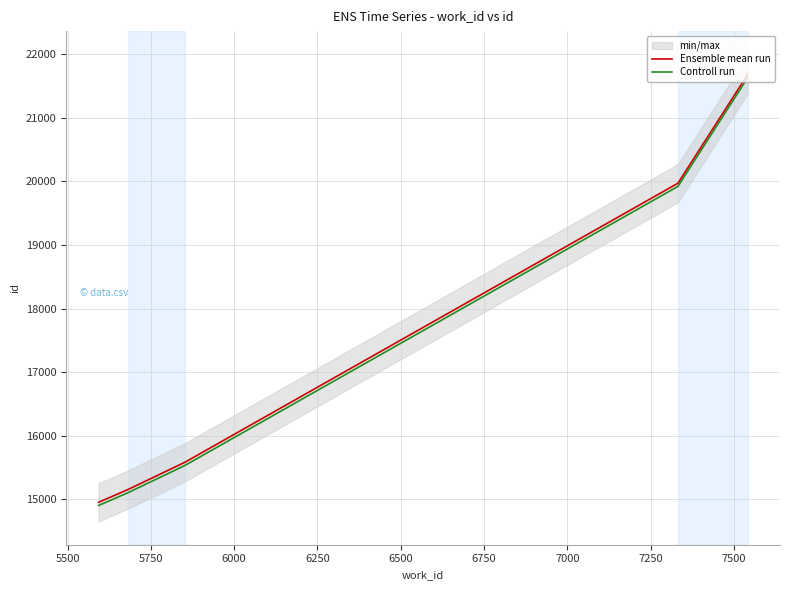

What are all the series names shown in the legend?

Ensemble mean run, Controll run